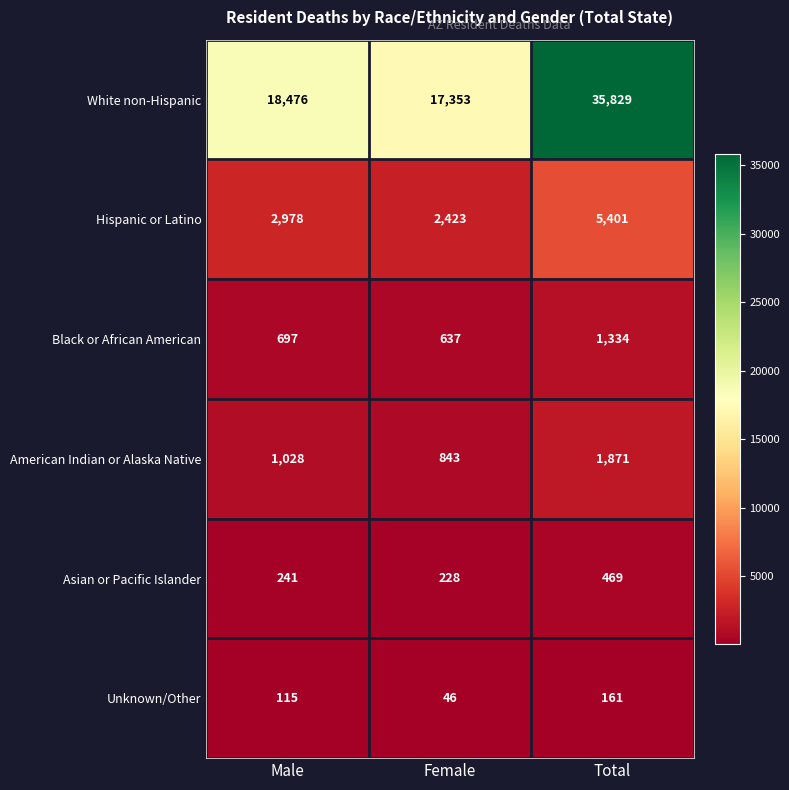

Reading left to right, list all the values displayed in this chart.

White non-Hispanic: 18476	17353	35829
Hispanic or Latino: 2978	2423	5401
Black or African American: 697	637	1334
American Indian or Alaska Native: 1028	843	1871
Asian or Pacific Islander: 241	228	469
Unknown/Other: 115	46	161